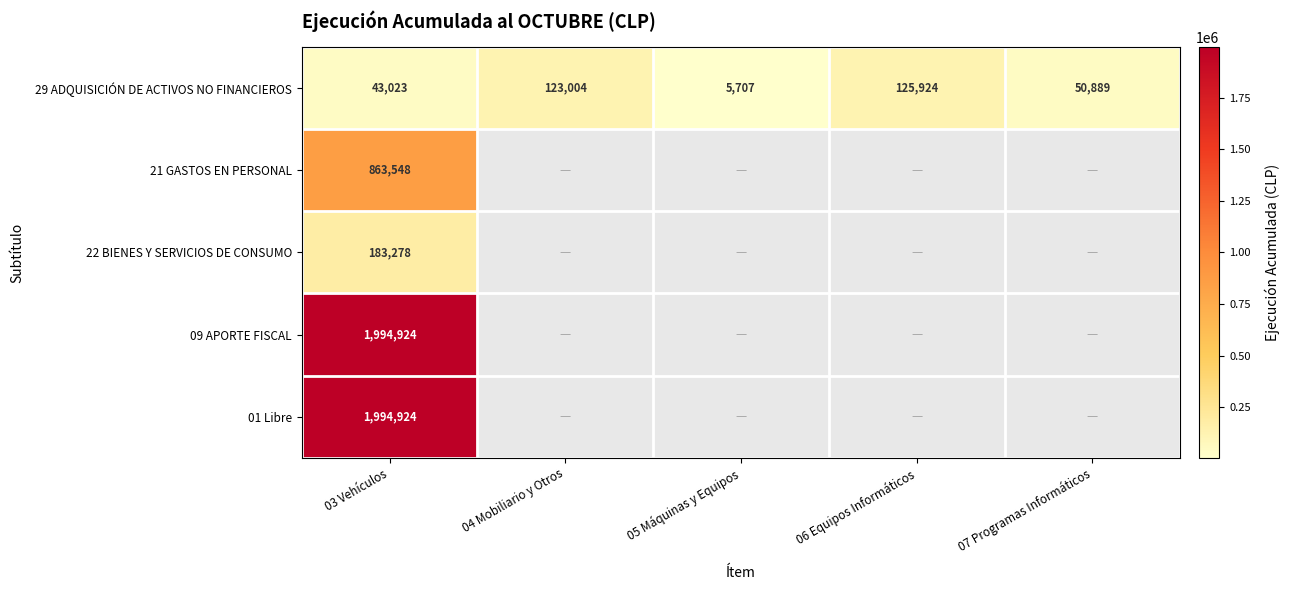

Which category has the lowest value in the 29 ADQUISICIÓN DE ACTIVOS NO FINANCIEROS series?

05 Máquinas y Equipos